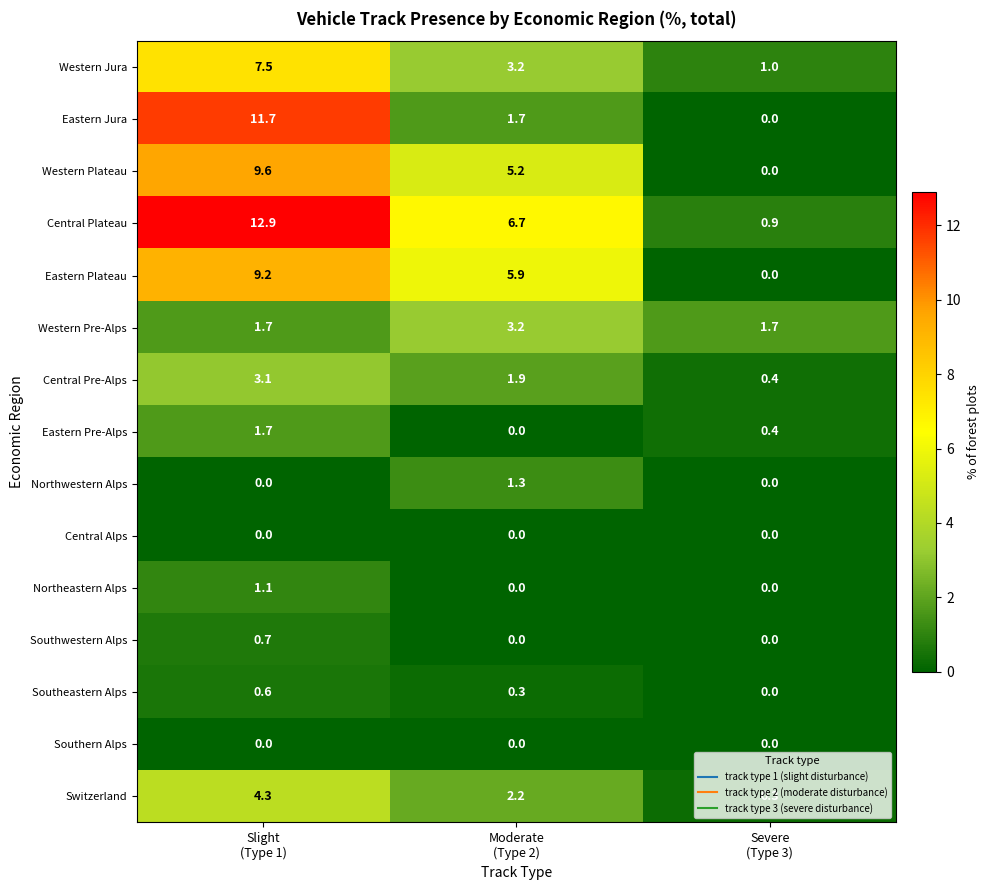

Which series has the largest range (max minus min)?

Central Plateau